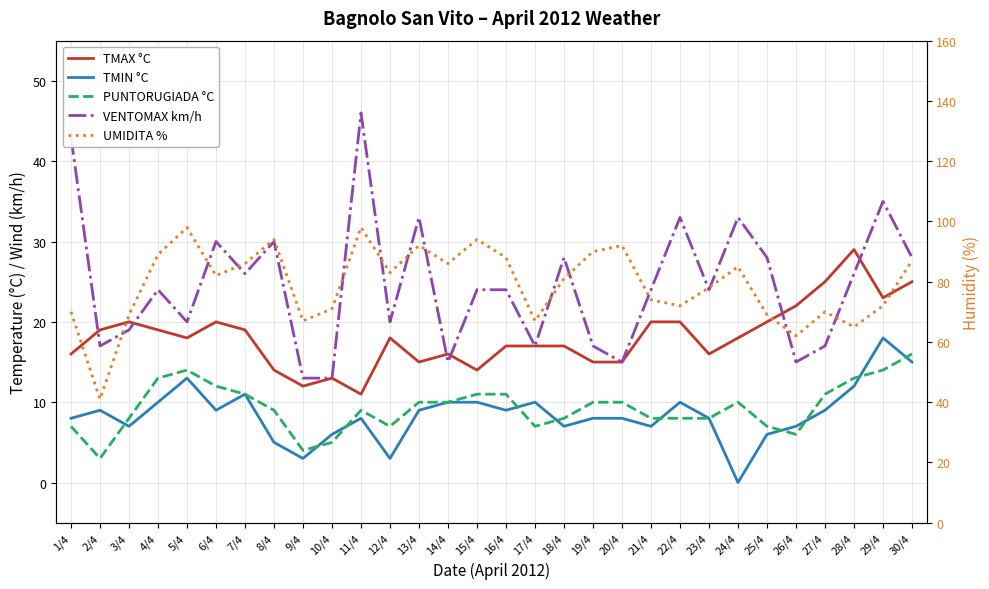

Where is TMAX °C nearest to the value 20?

3/4